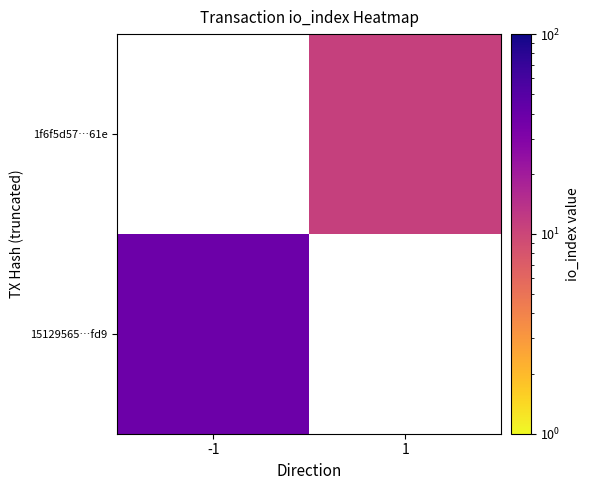

Which category has the lowest value across all series?

1